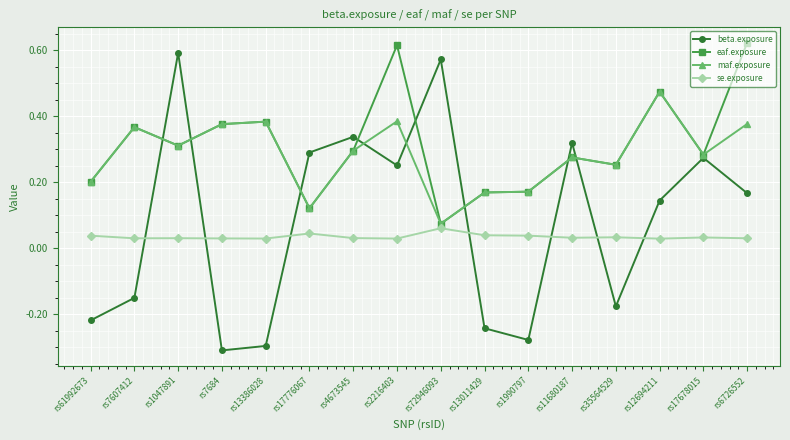

True or false: maf.exposure and se.exposure cross at least once.

False